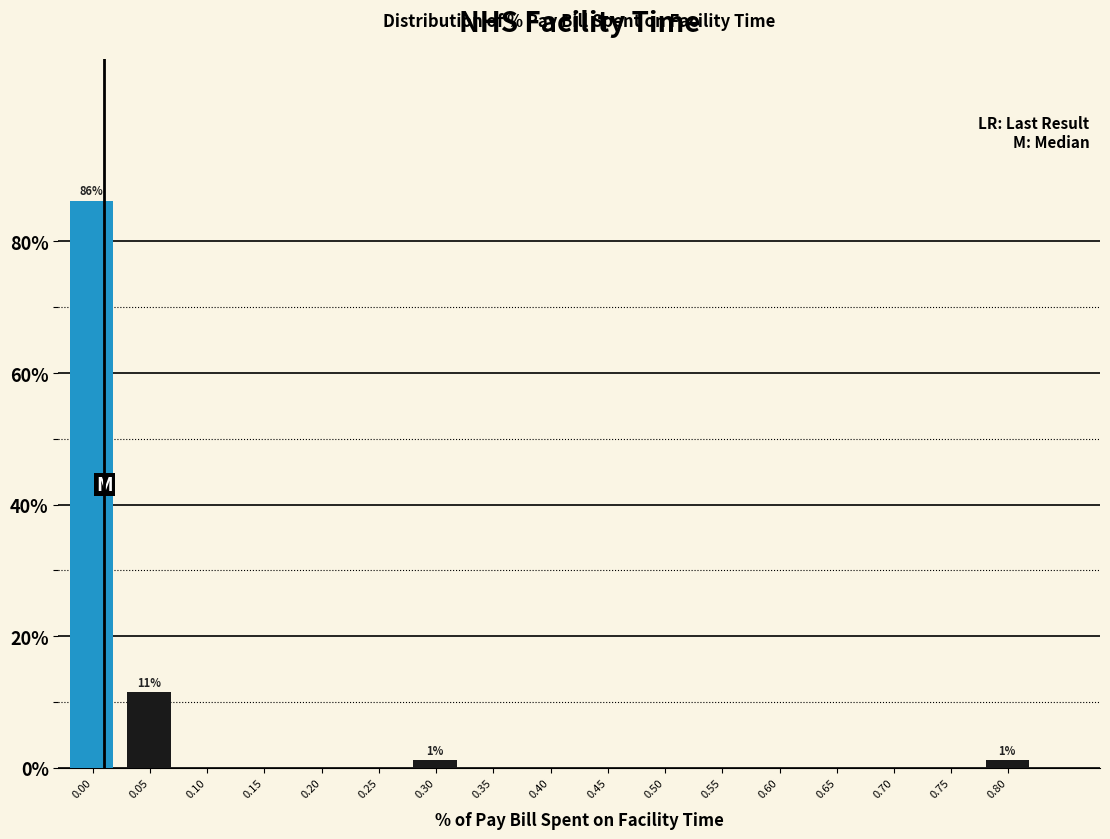

Reading left to right, transcribe all the data shown in this chart.

0.00=86.2	0.05=11.5	0.10=0.0	0.15=0.0	0.20=0.0	0.25=0.0	0.30=1.1	0.35=0.0	0.40=0.0	0.45=0.0	0.50=0.0	0.55=0.0	0.60=0.0	0.65=0.0	0.70=0.0	0.75=0.0	0.80=1.1